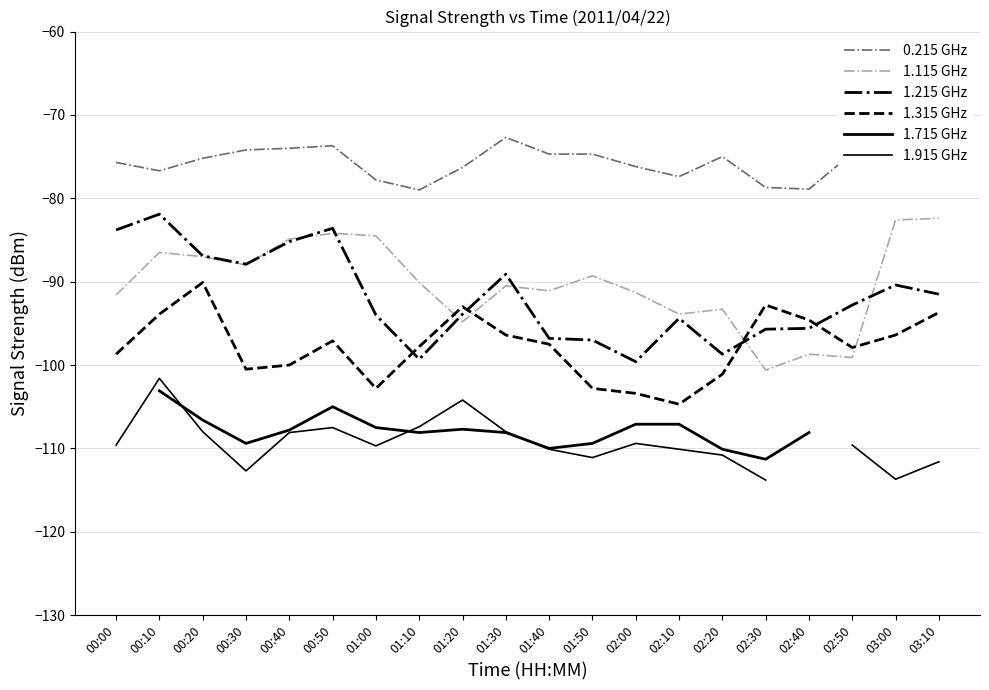

What is the lowest value of the 1.915 GHz series?

-113.8